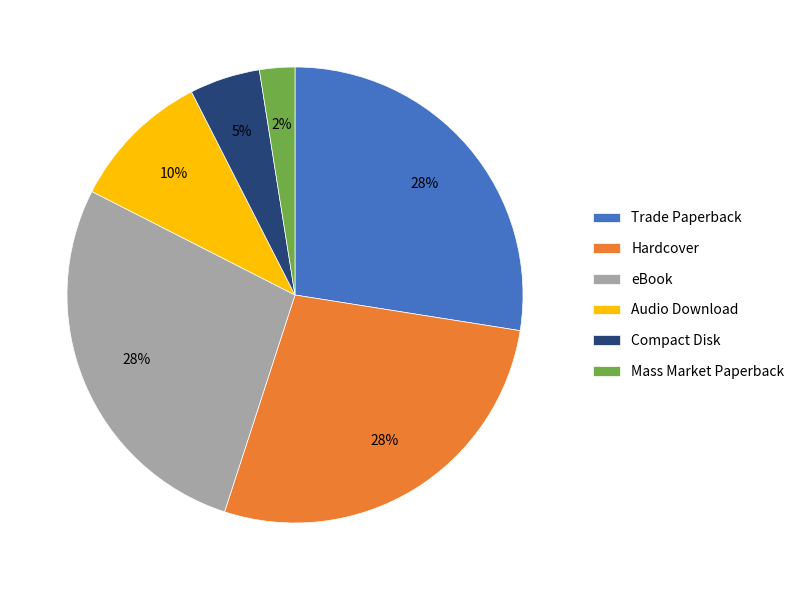

Which has a higher value, Audio Download or Compact Disk?

Audio Download